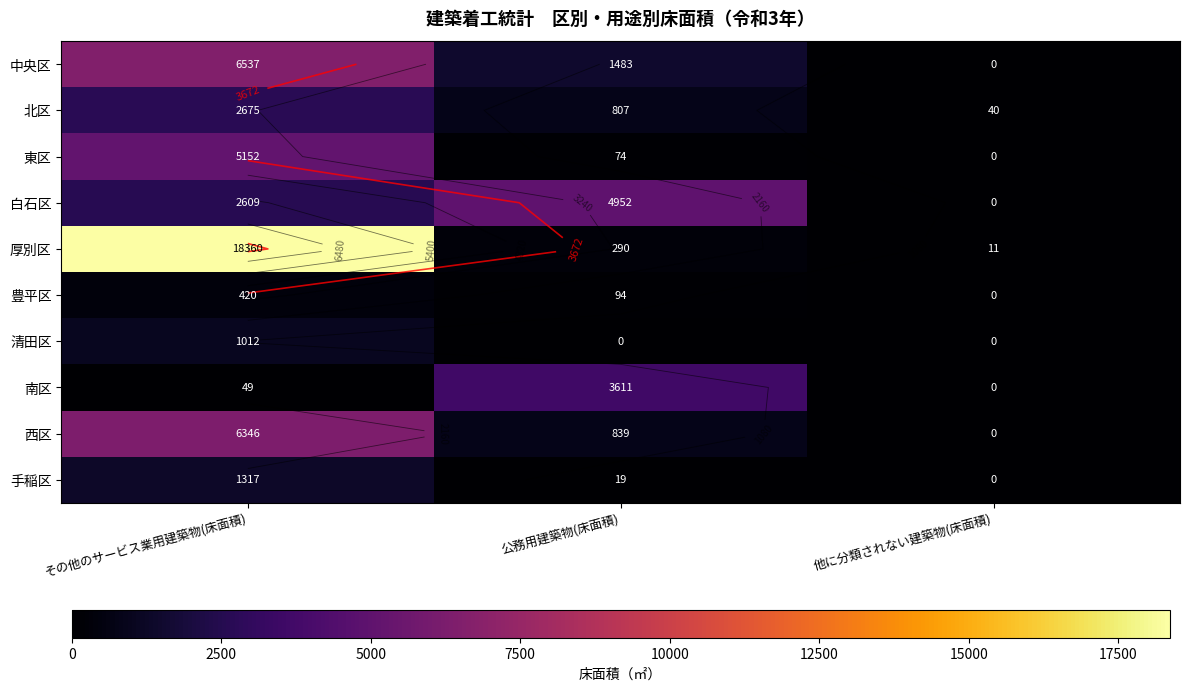

Is the value of 厚別区 at 公務用建築物(床面積) greater than the value of 白石区 at 他に分類されない建築物(床面積)?

Yes